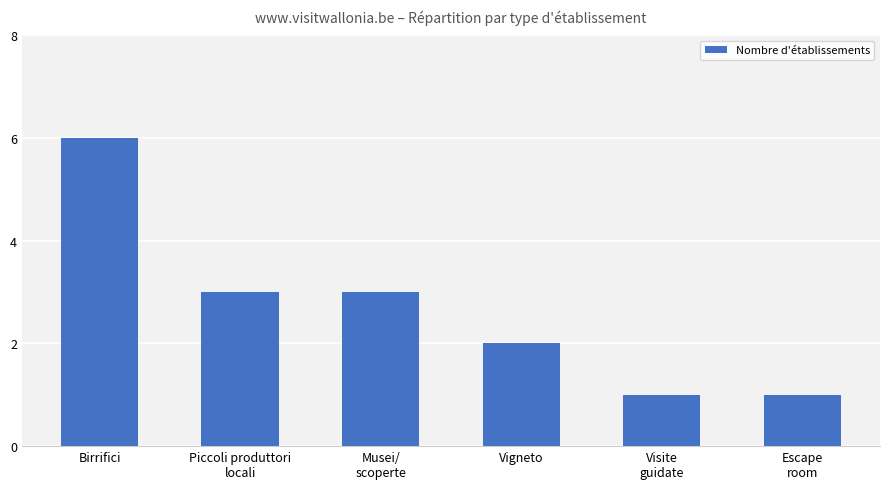

True or false: the data shows 8 at Birrifici.

False